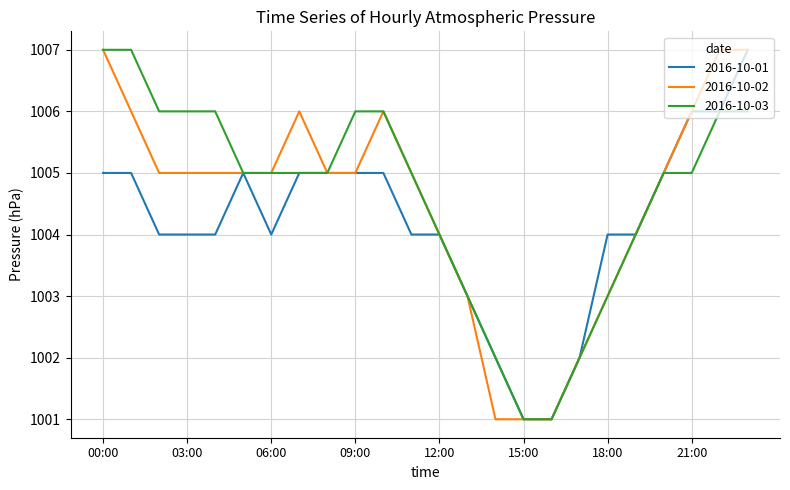

What is the maximum value for 2016-10-03?

1007